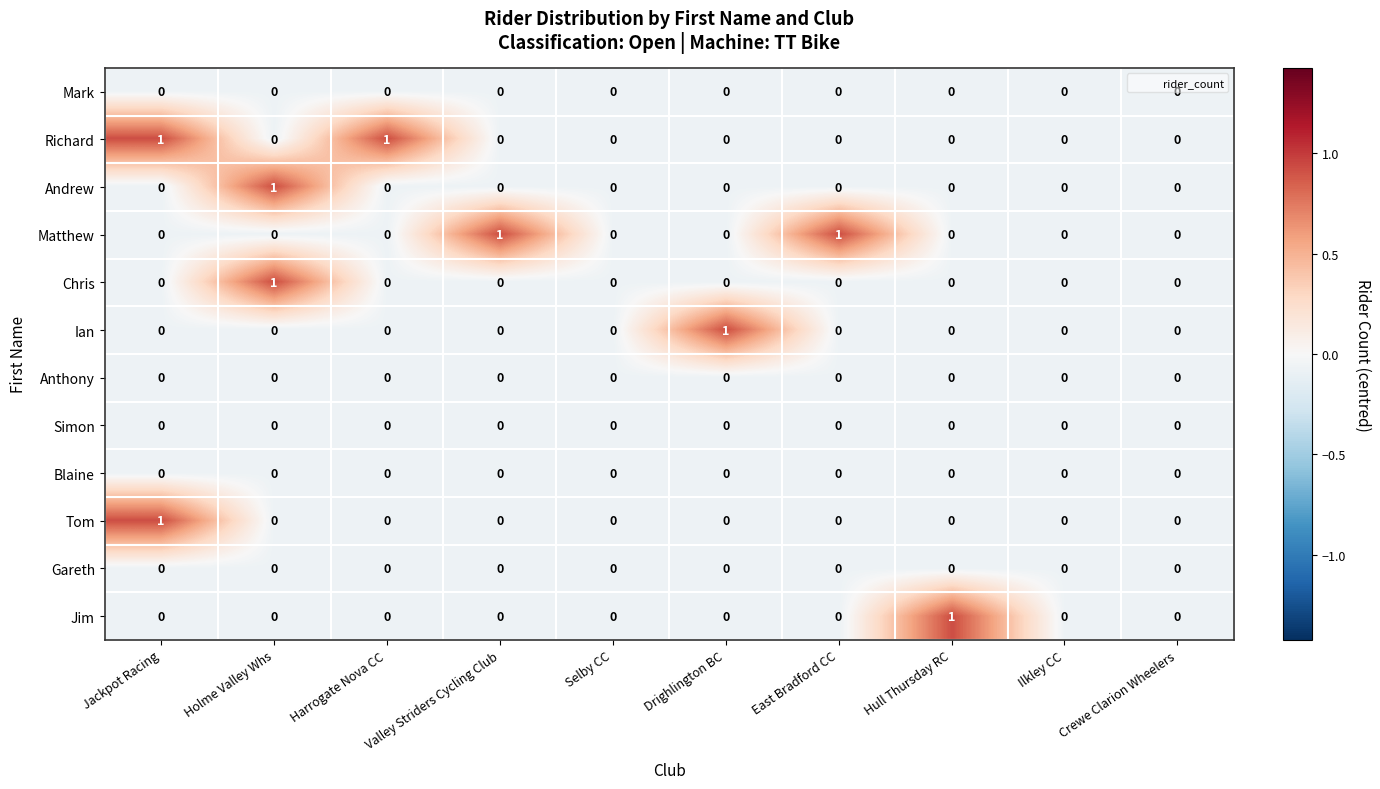

True or false: Mark has a value of 0 at Ilkley CC.

True